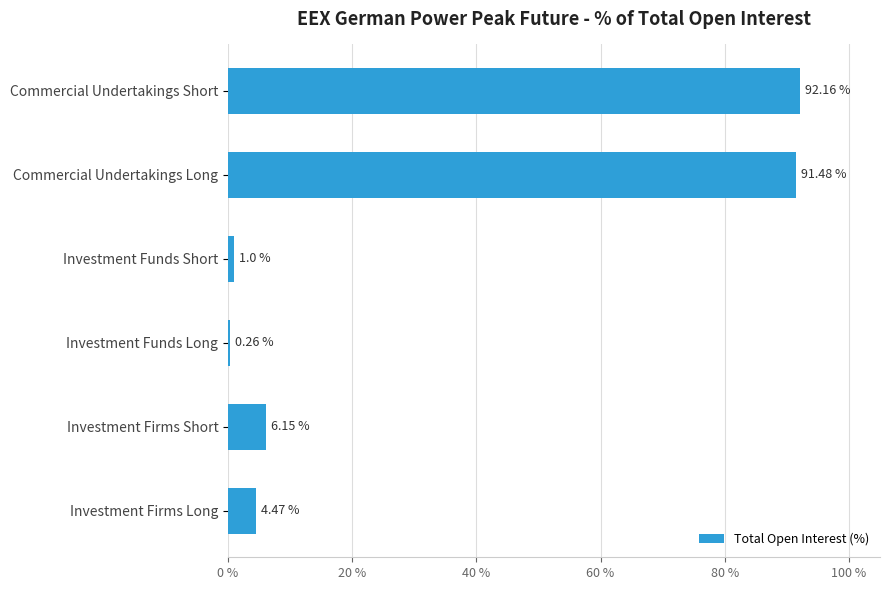

What is the greatest value displayed?

92.2